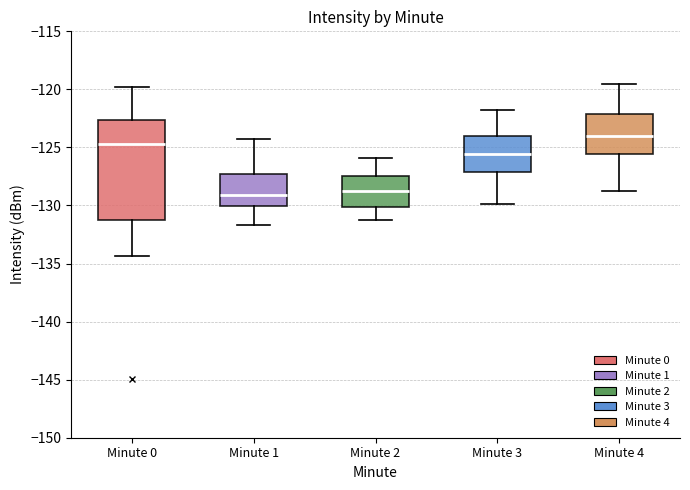

Reading left to right, read every box against the y-axis: the position of its median line, the range the box covers, and the ends of its whiskers. The values are not printed on the chart, so give them approximately, as read against the axis.

Minute 0: median -124.5, box -131.5 to -122.5, whiskers -134.5 to -120.0
Minute 1: median -129.0, box -130.0 to -127.5, whiskers -131.5 to -124.5
Minute 2: median -129.0, box -130.0 to -127.5, whiskers -131.0 to -126.0
Minute 3: median -125.5, box -127.0 to -124.0, whiskers -130.0 to -122.0
Minute 4: median -124.0, box -125.5 to -122.0, whiskers -129.0 to -119.5